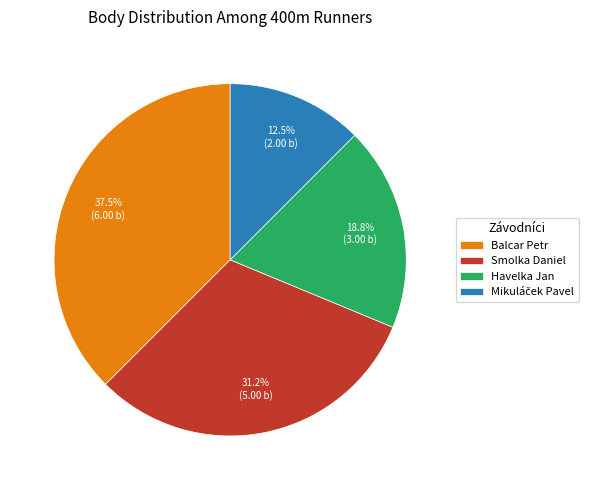

Is the sum of Balcar Petr and Havelka Jan greater than half?

Yes